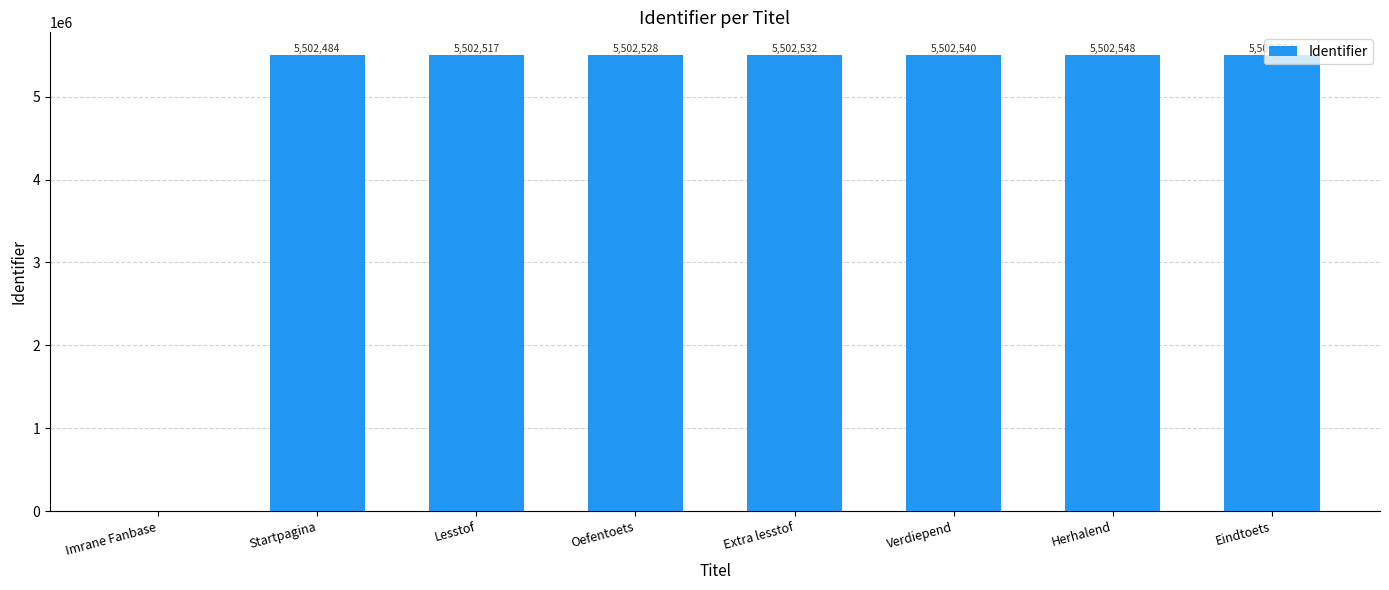

How many categories are shown in the chart?

8